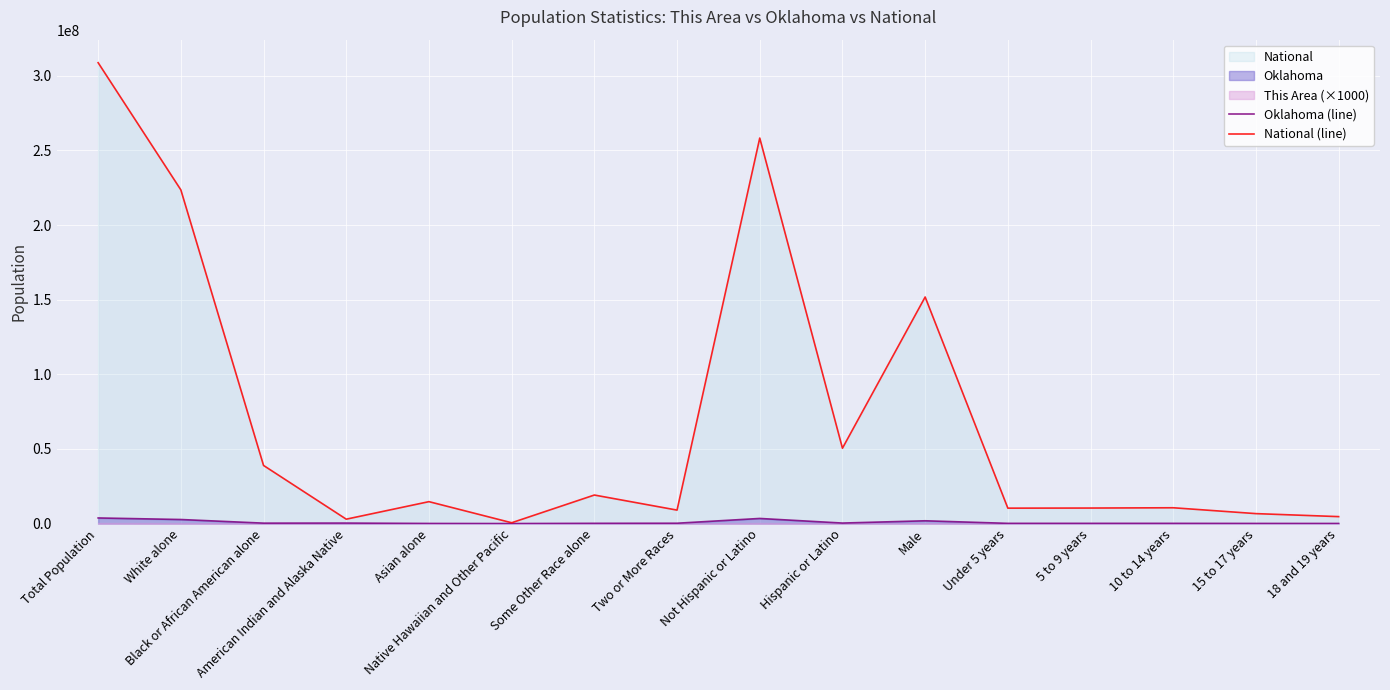

What is the minimum value shown in the chart?

4369